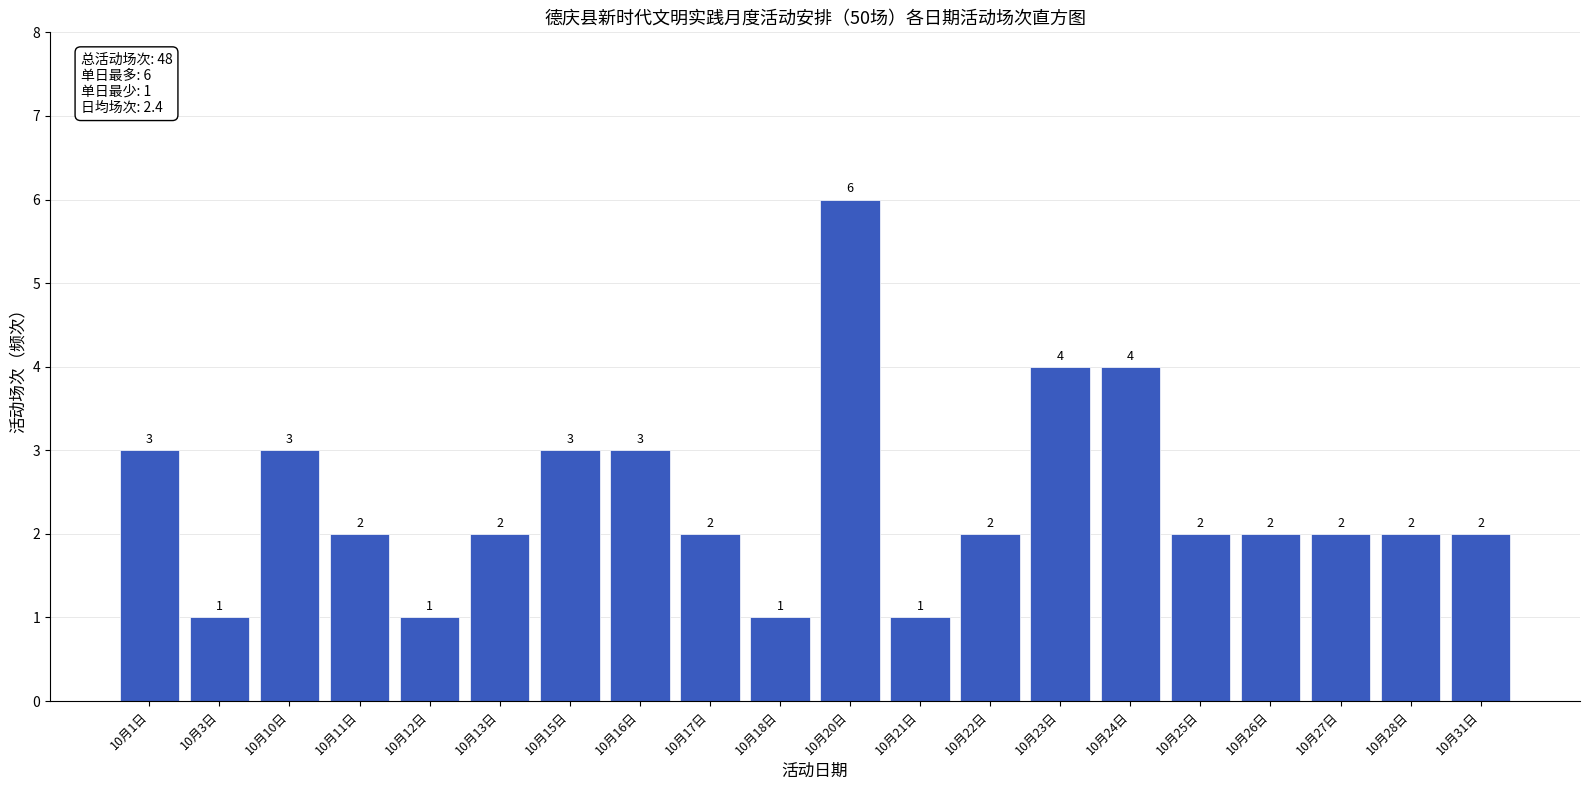

Reading right to left, extract all data points from this chart.

10月31日=2	10月28日=2	10月27日=2	10月26日=2	10月25日=2	10月24日=4	10月23日=4	10月22日=2	10月21日=1	10月20日=6	10月18日=1	10月17日=2	10月16日=3	10月15日=3	10月13日=2	10月12日=1	10月11日=2	10月10日=3	10月3日=1	10月1日=3